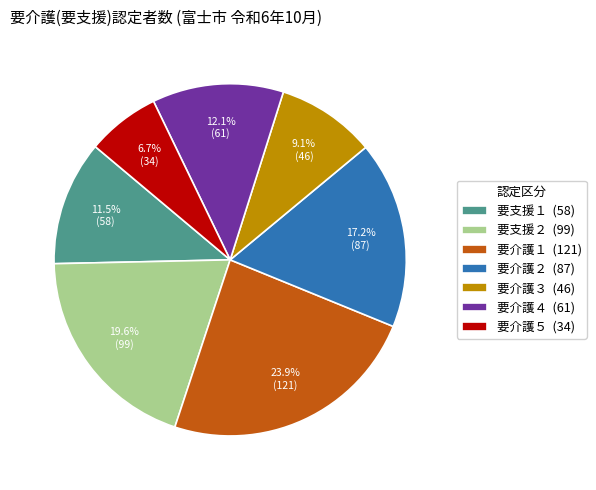

What percentage is NOT represented by 要介護２ (87)?

82.8%